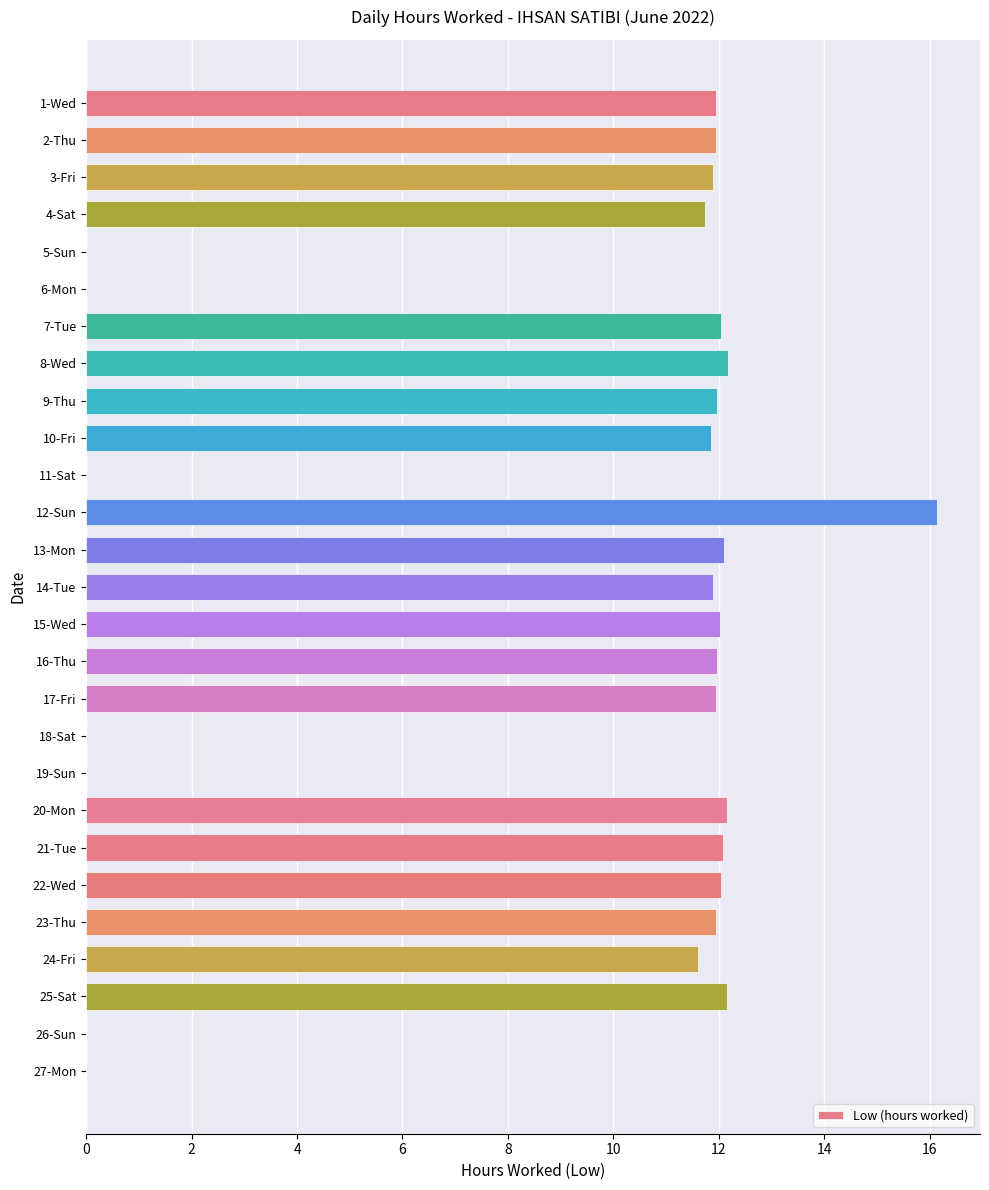

What is the average value?

9.0